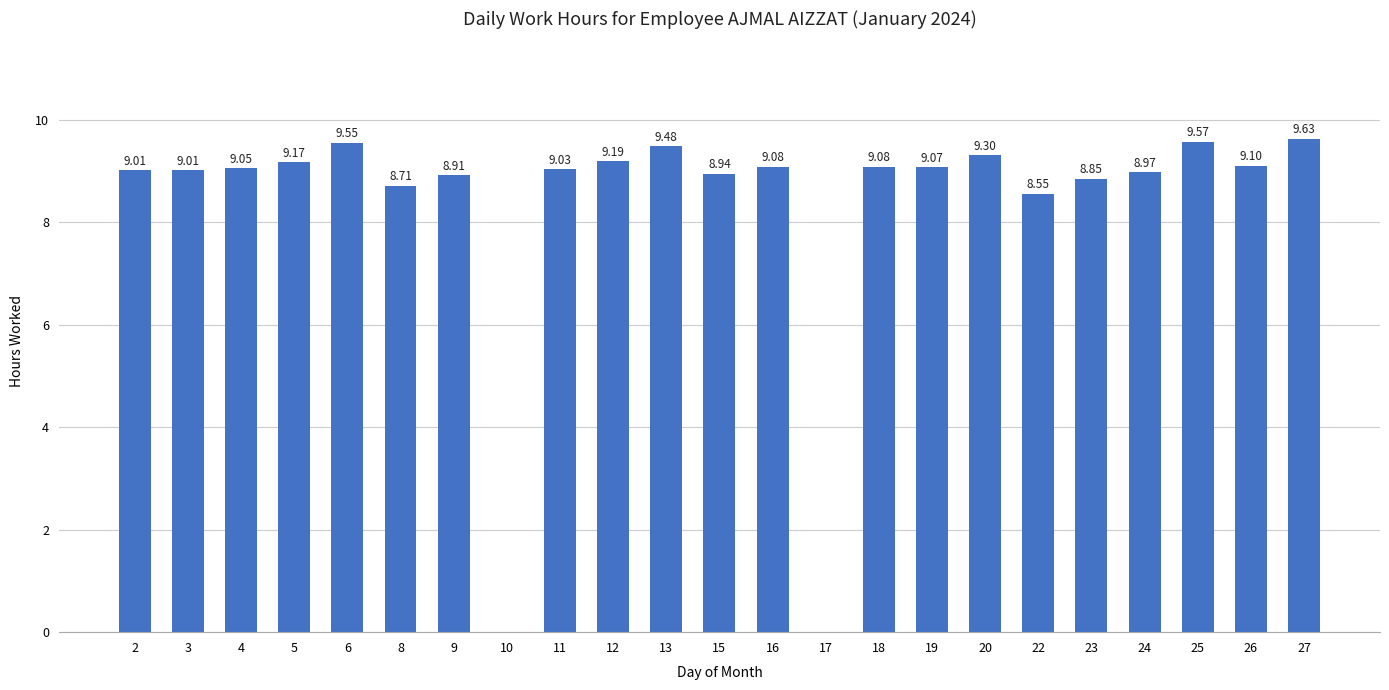

How many values exceed 9?

15